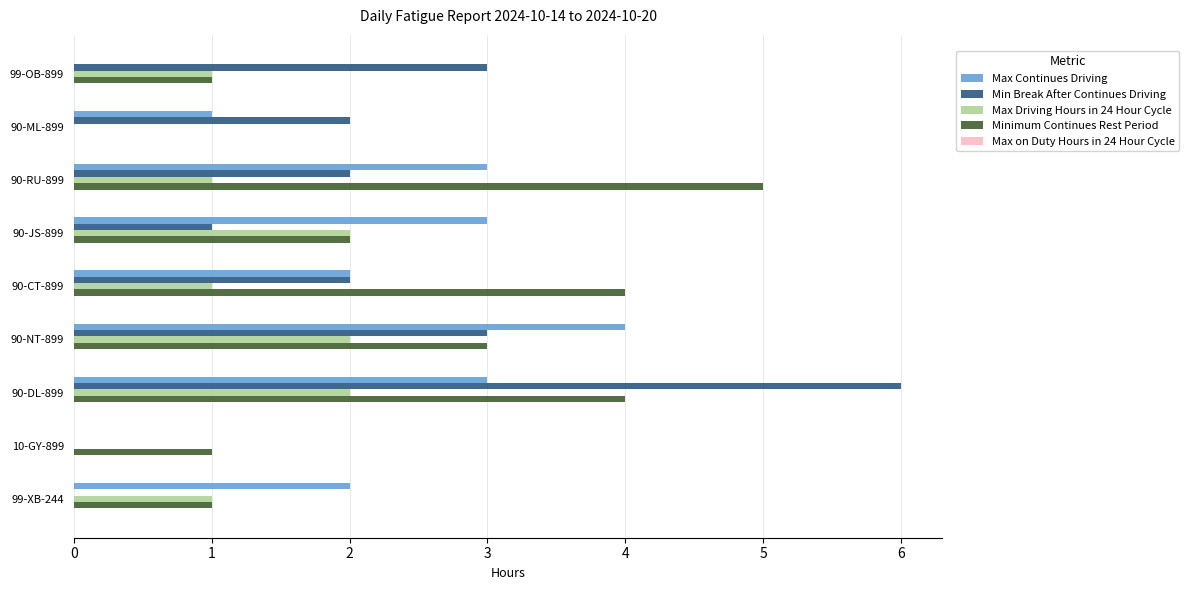

What is the maximum value shown in the chart?

6